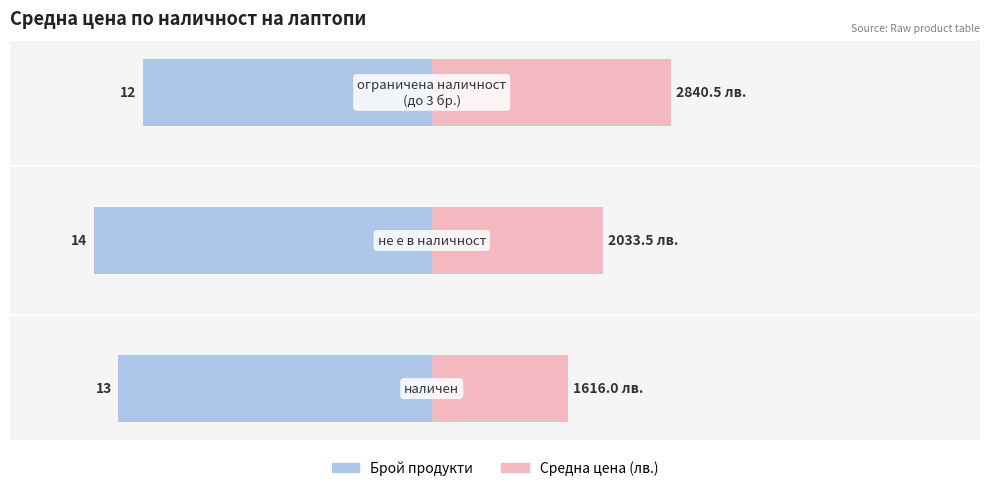

Which series has the largest range (max minus min)?

Средна цена (лв.)